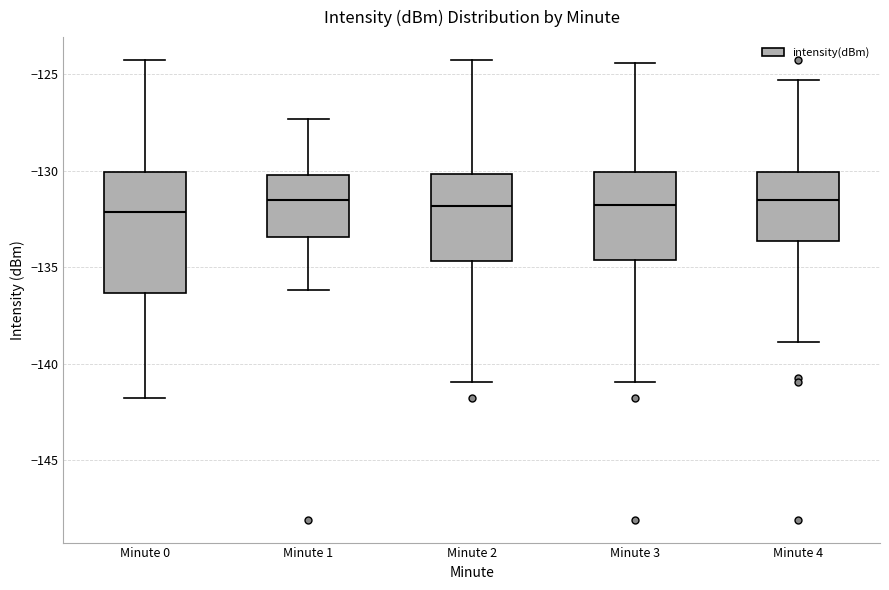

Reading left to right, transcribe this box plot: for each box, give where its median line is, the range the box spans, and where its two whiskers end, as read against the y-axis. The values are not printed on the chart, so give them approximately, as read against the axis.

Minute 0: median -132.0, box -136.5 to -130.0, whiskers -142.0 to -124.5
Minute 1: median -131.5, box -133.5 to -130.0, whiskers -136.0 to -127.5
Minute 2: median -132.0, box -134.5 to -130.0, whiskers -141.0 to -124.5
Minute 3: median -132.0, box -134.5 to -130.0, whiskers -141.0 to -124.5
Minute 4: median -131.5, box -133.5 to -130.0, whiskers -139.0 to -125.5